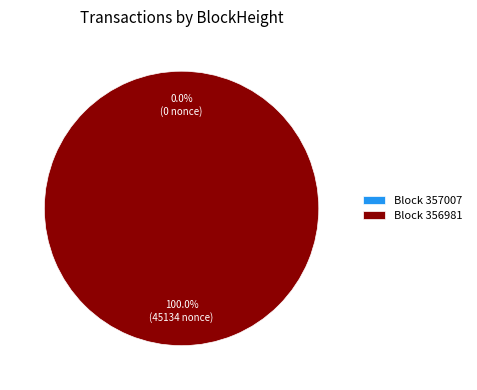

Rank the categories by value from lowest to highest.

357007, 356981